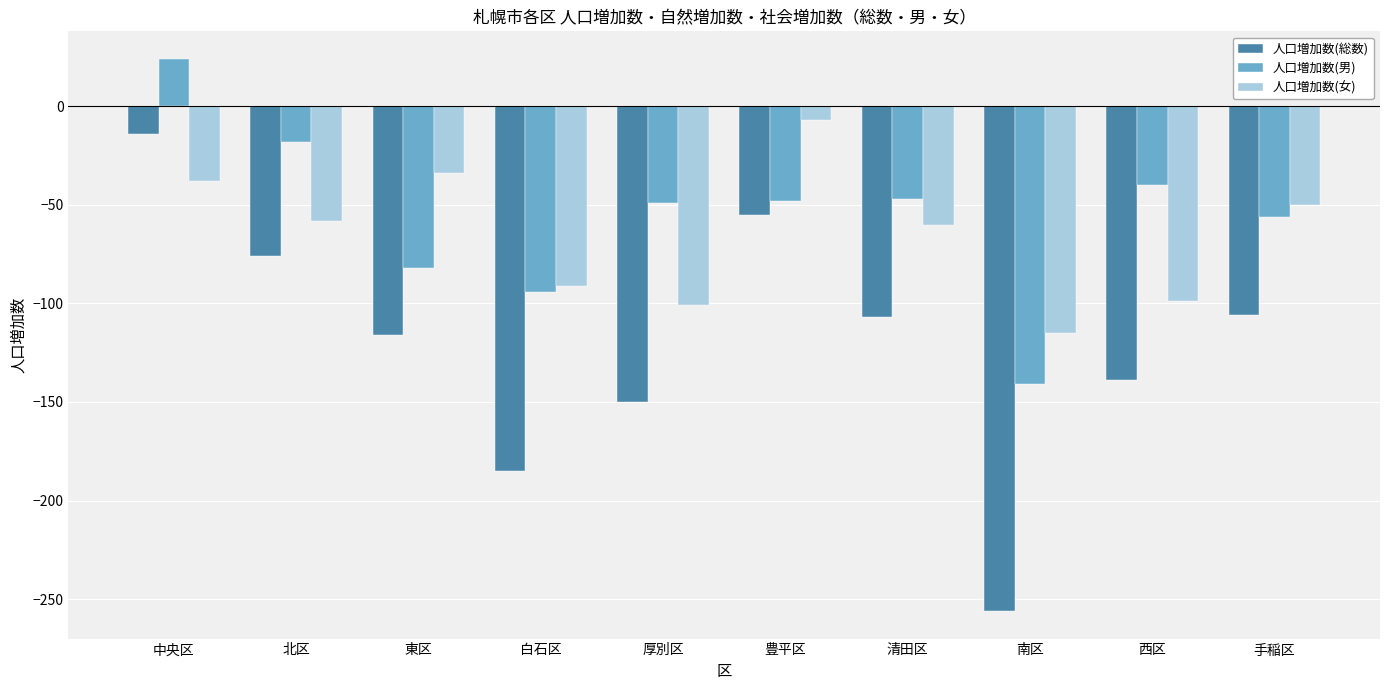

How many values in the 人口増加数(男) series exceed -48?

4